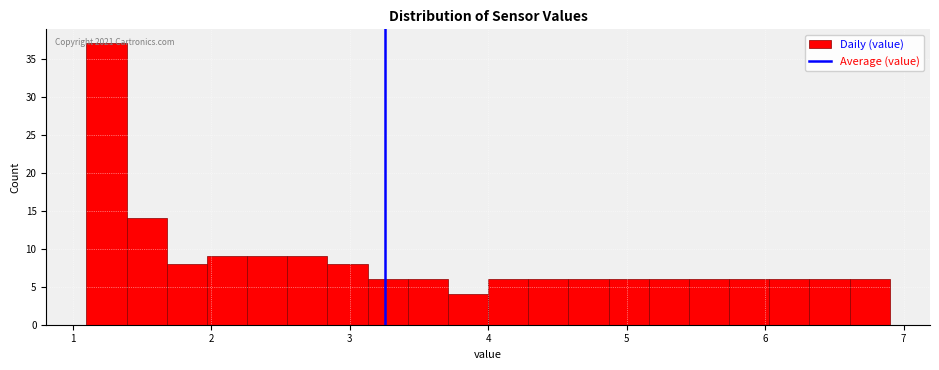

Around what value on the x-axis is the tallest bar? Give the approximate position of its centre, as read against the axis.

1.2